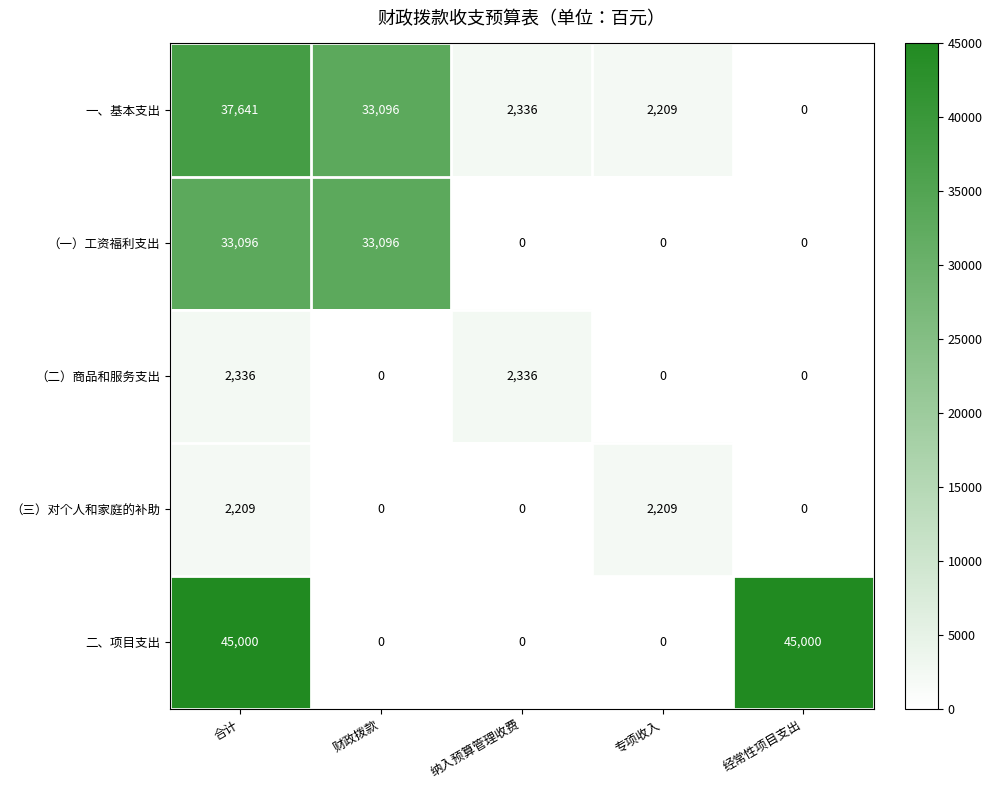

Reading left to right, what are all the values shown in this chart?

一、基本支出: 37641	33096	2336	2209	0
（一）工资福利支出: 33096	33096	0	0	0
（二）商品和服务支出: 2336	0	2336	0	0
（三）对个人和家庭的补助: 2209	0	0	2209	0
二、项目支出: 45000	0	0	0	45000